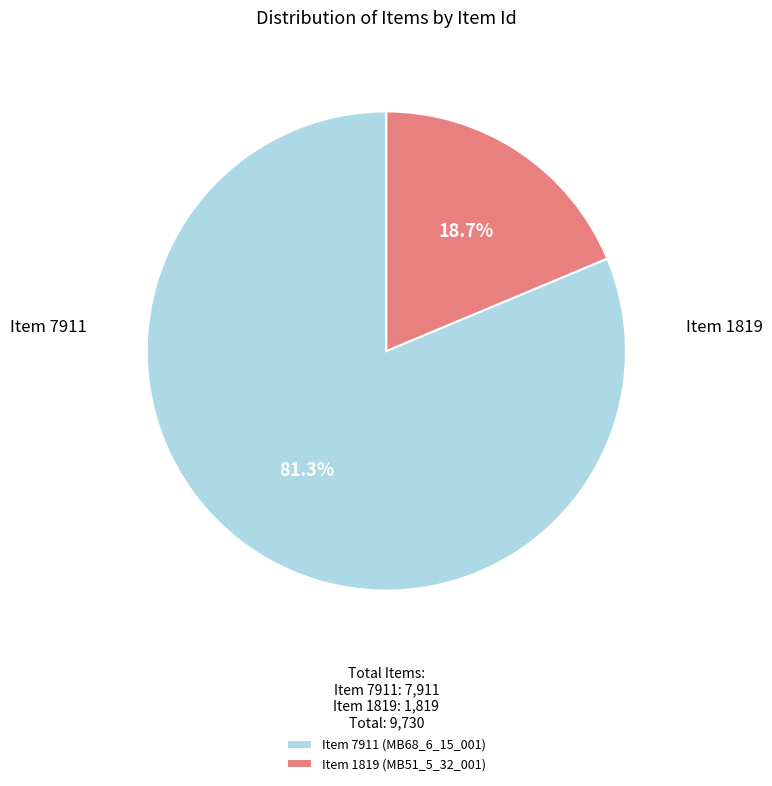

Which has a higher value, Item 7911 or Item 1819?

Item 7911